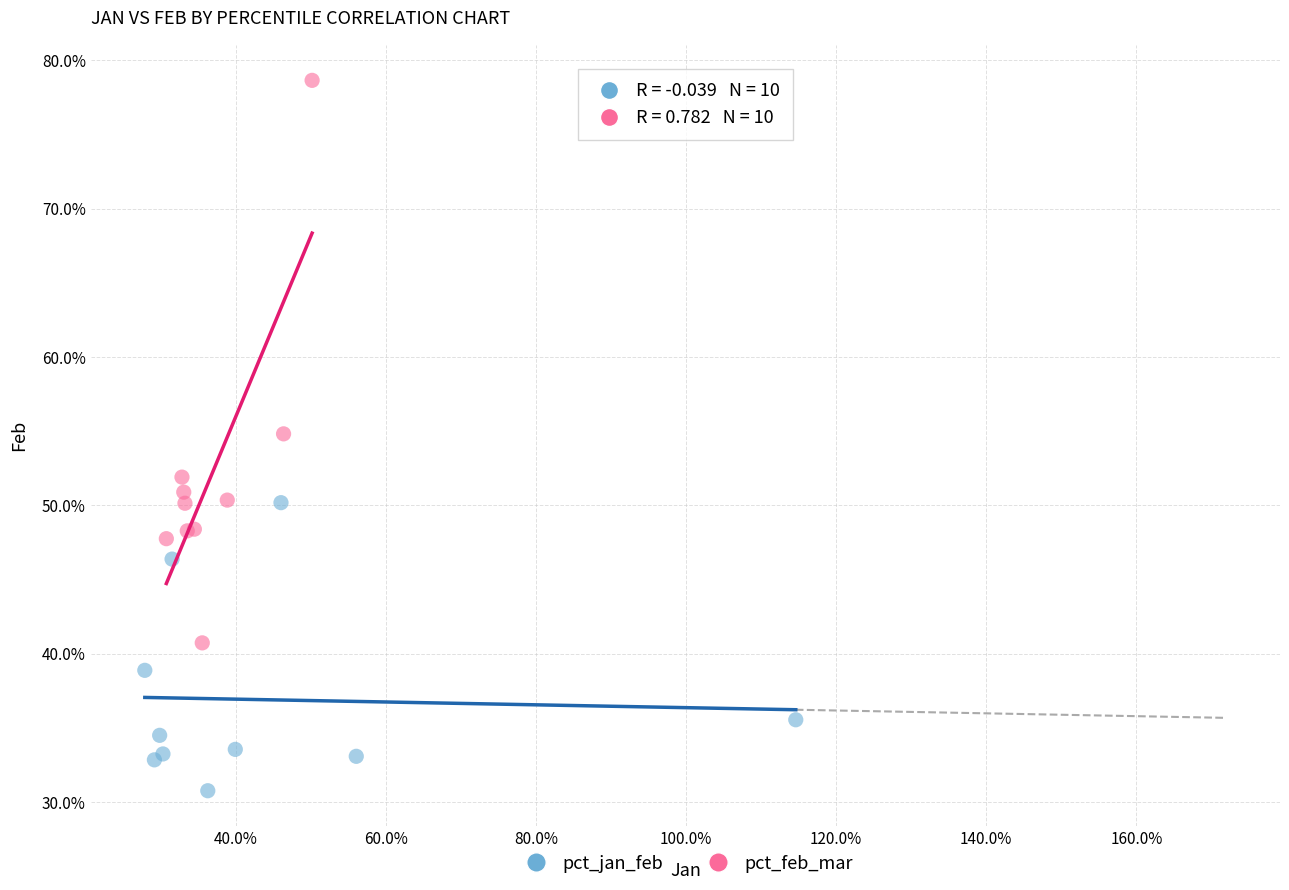

What are all the series names shown in the legend?

pct_jan_feb, pct_feb_mar